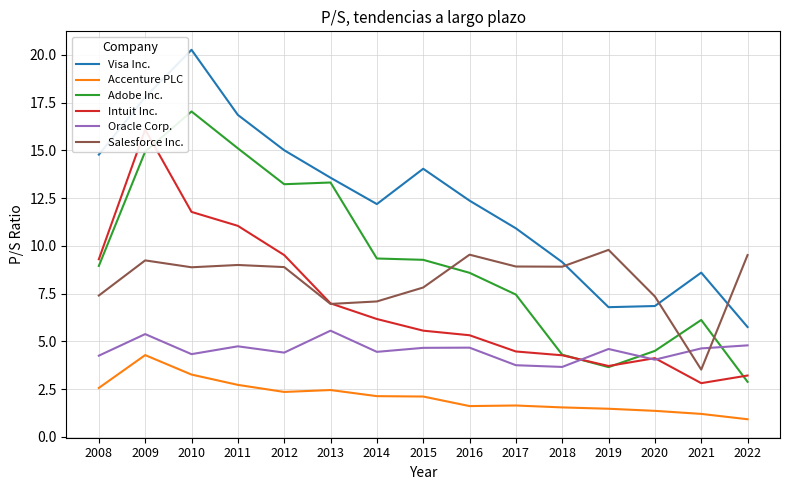

Where is the first local maximum for Intuit Inc.?

2009